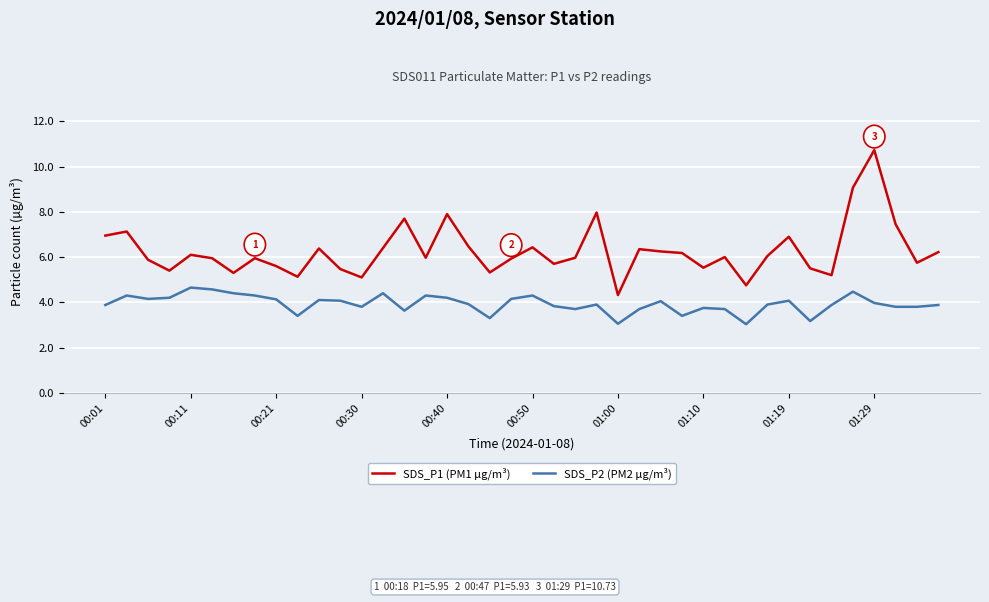

What is the maximum value for SDS_P1 (PM1 µg/m³)?

10.7